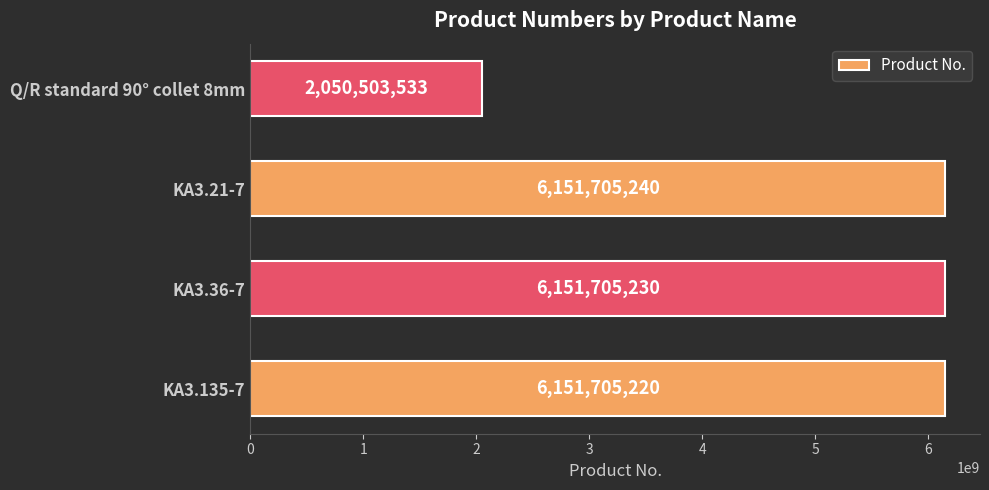

What is the sum of all values?

20505619223